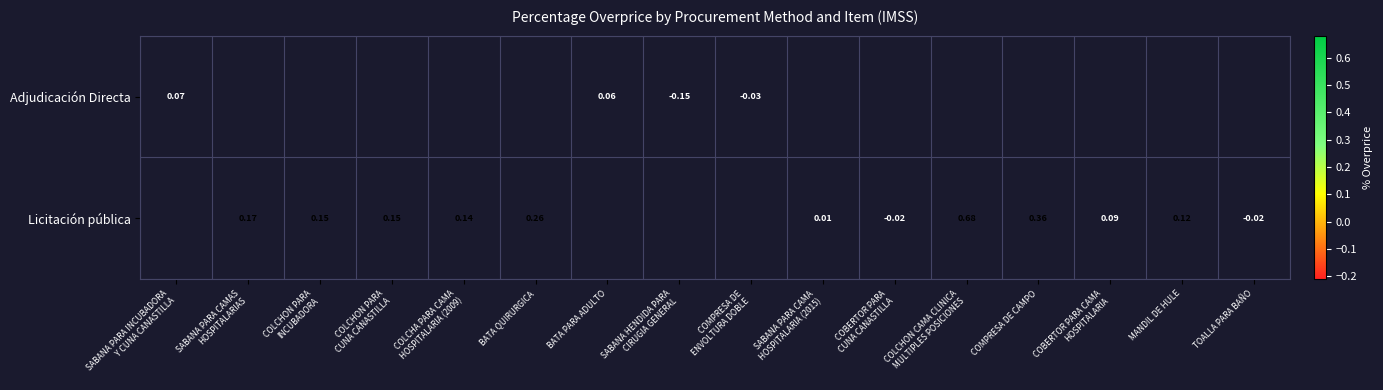

How many positive values does the Licitación pública series have?

10